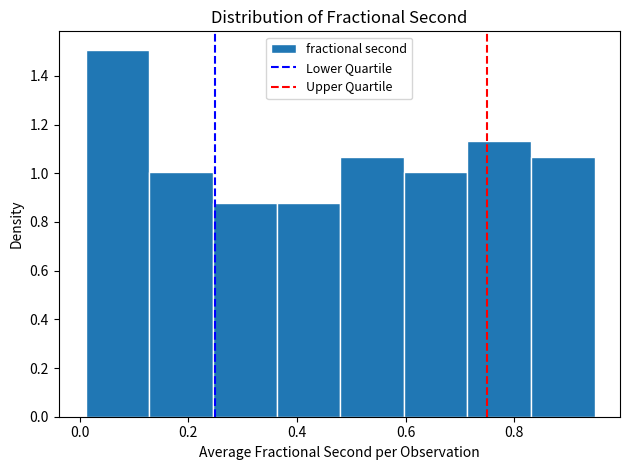

Over which range of the x-axis is the bar tallest?

0.02 to 0.12